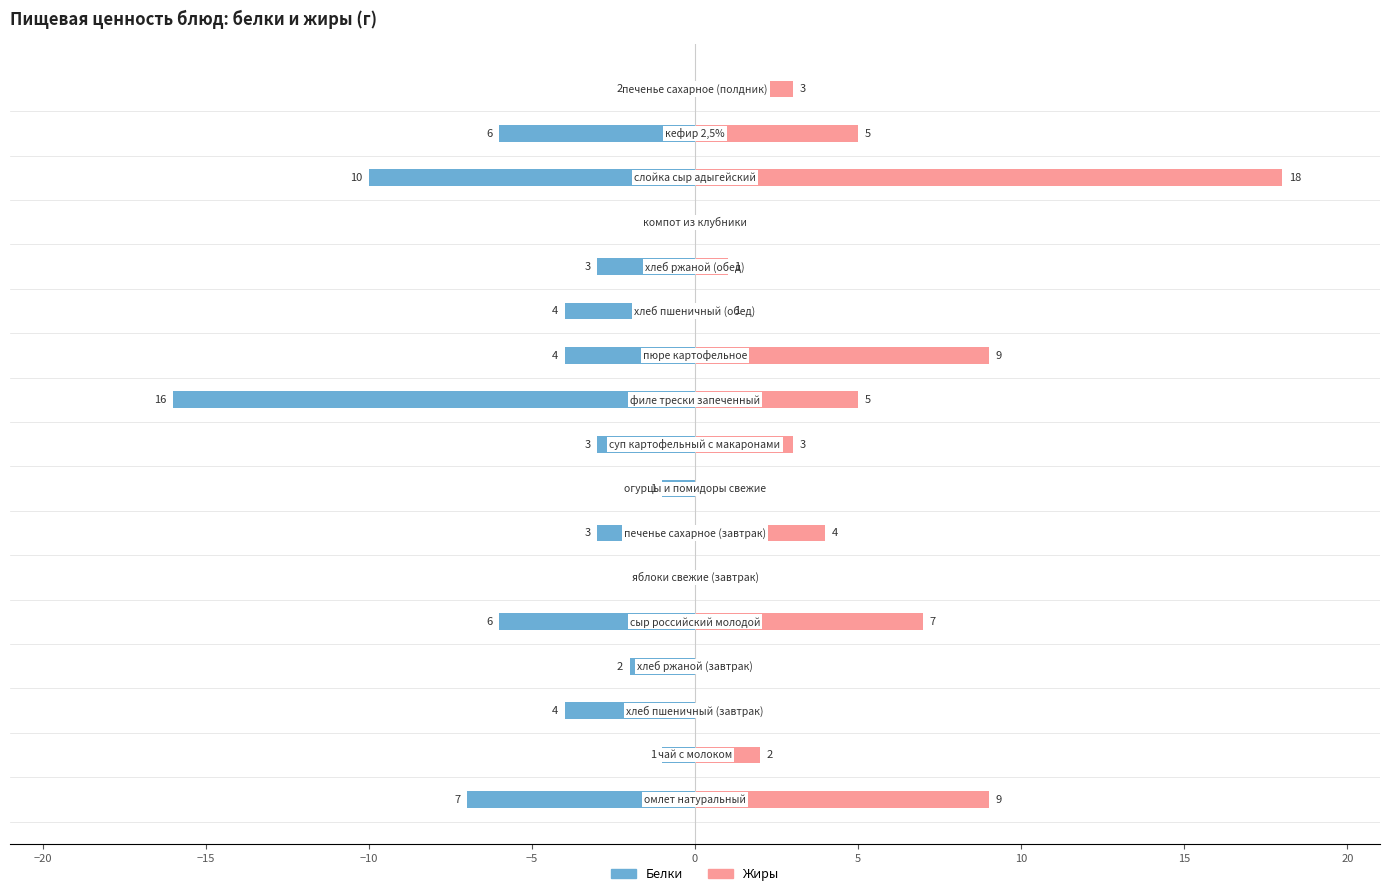

Which has a higher value, 10 or 13?

13